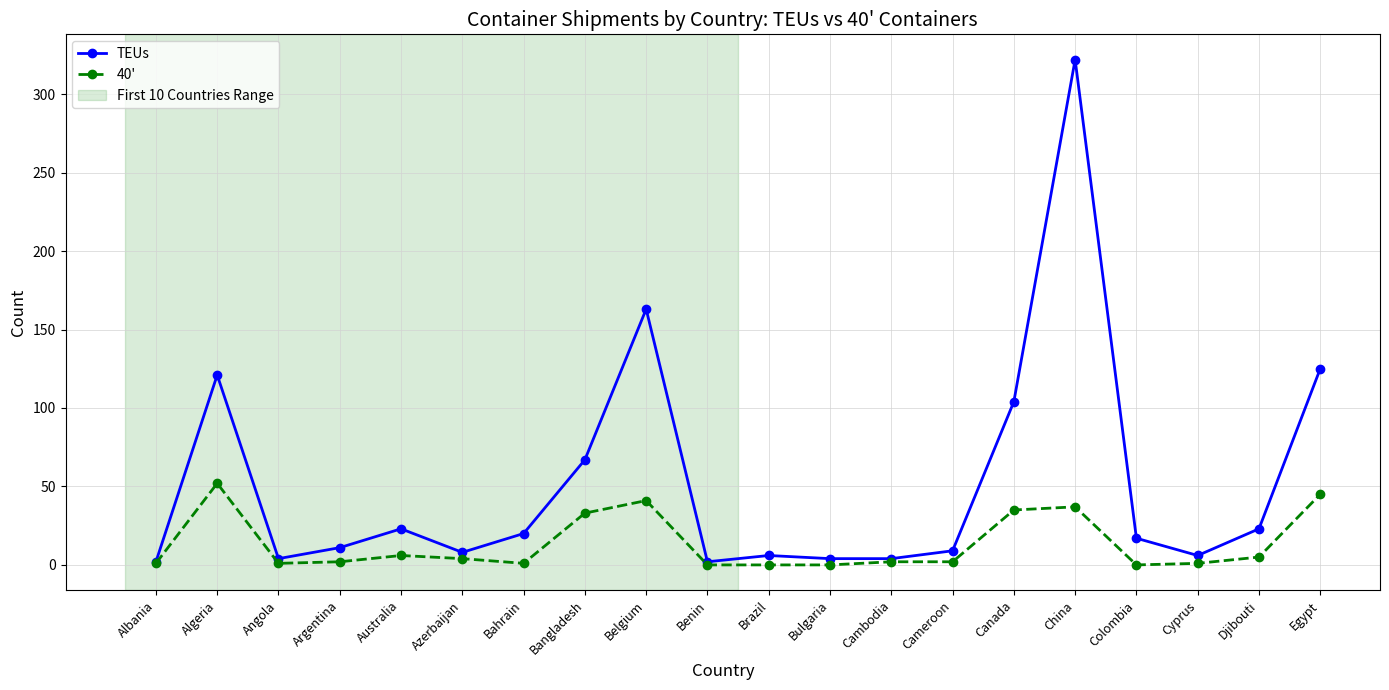

Which series has the largest range (max minus min)?

TEUs